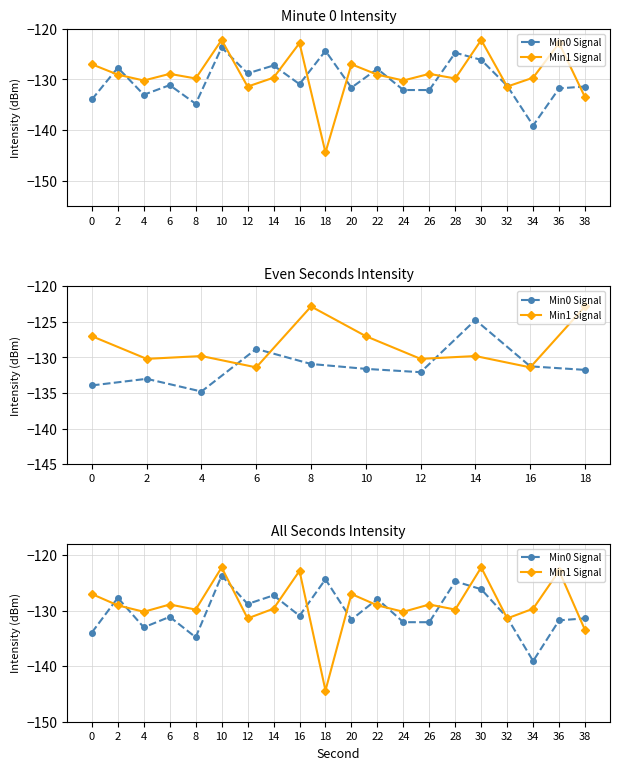

What is the spread (max minus min) of values at 36?

8.9